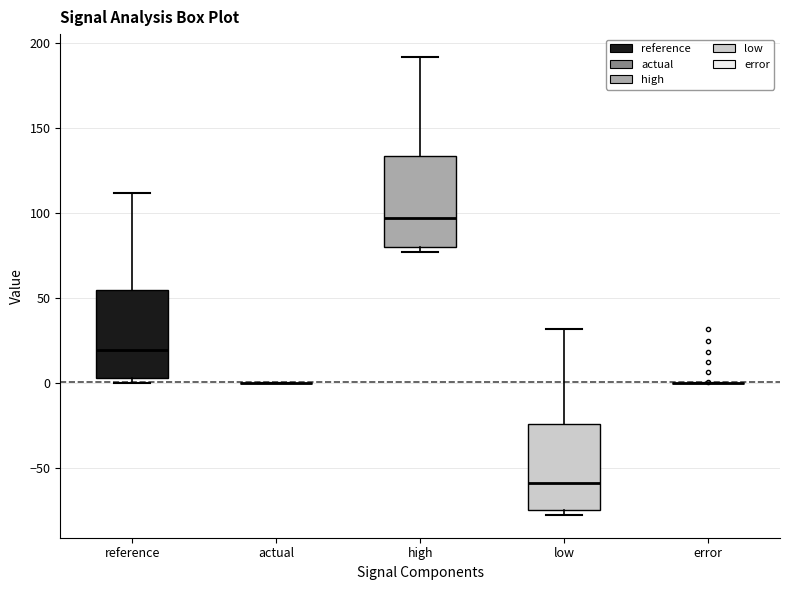

Reading left to right, read every box against the y-axis: the position of its median line, the range the box covers, and the ends of its whiskers. The values are not printed on the chart, so give them approximately, as read against the axis.

reference: median 20, box 5 to 55, whiskers 0 to 110
actual: box collapsed to a line at 0, whiskers 0 to 0
high: median 95, box 80 to 135, whiskers 75 to 190
low: median -60, box -75 to -25, whiskers -75 (just below the box's lower edge) to 30
error: box collapsed to a line at 0, whiskers 0 to 0